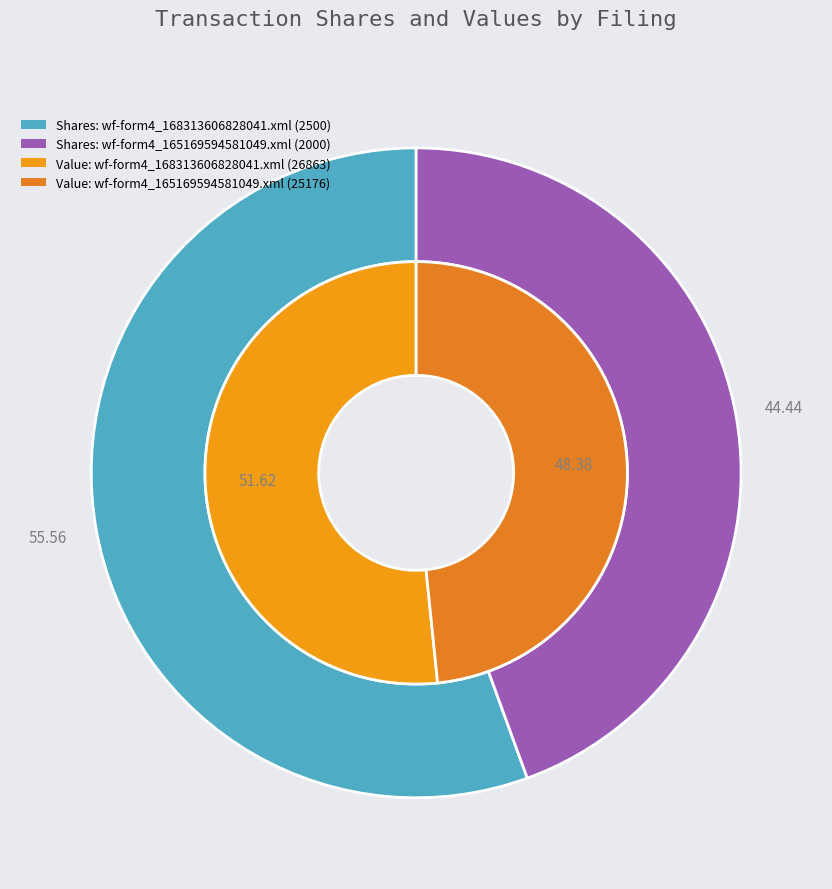

Does any single category account for the majority?

Yes